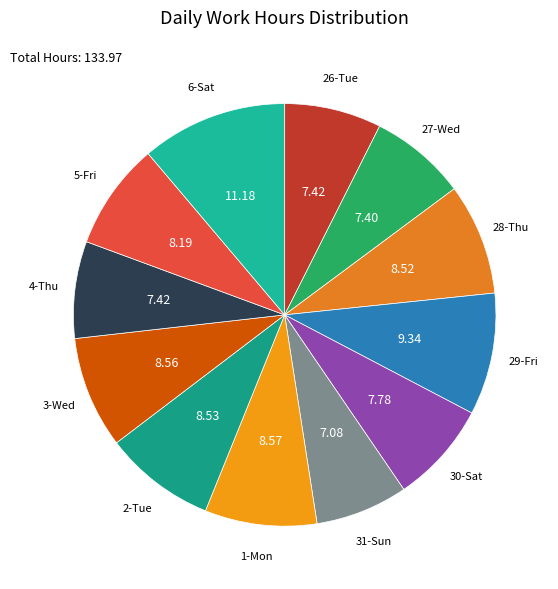

The 31-Sun slice represents 7% of the pie. True or false?

True